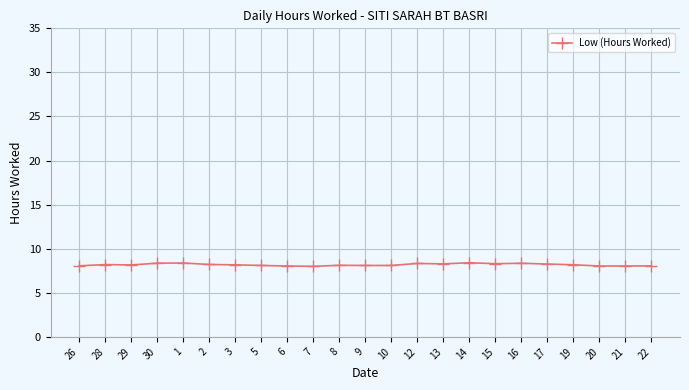

What is the minimum value shown in the chart?

8.0